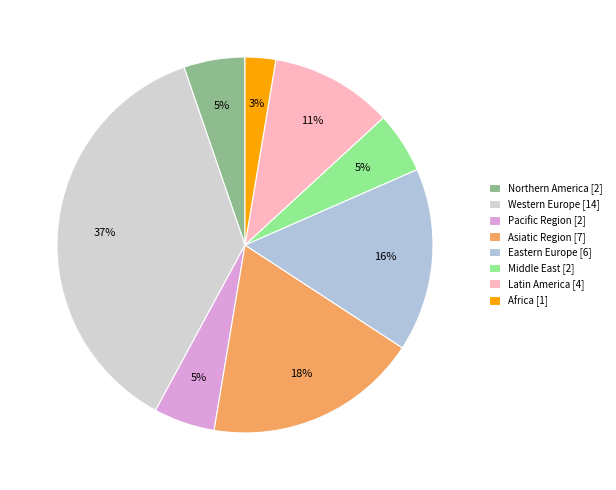

To the nearest percent, what is the average slice percentage?

12%